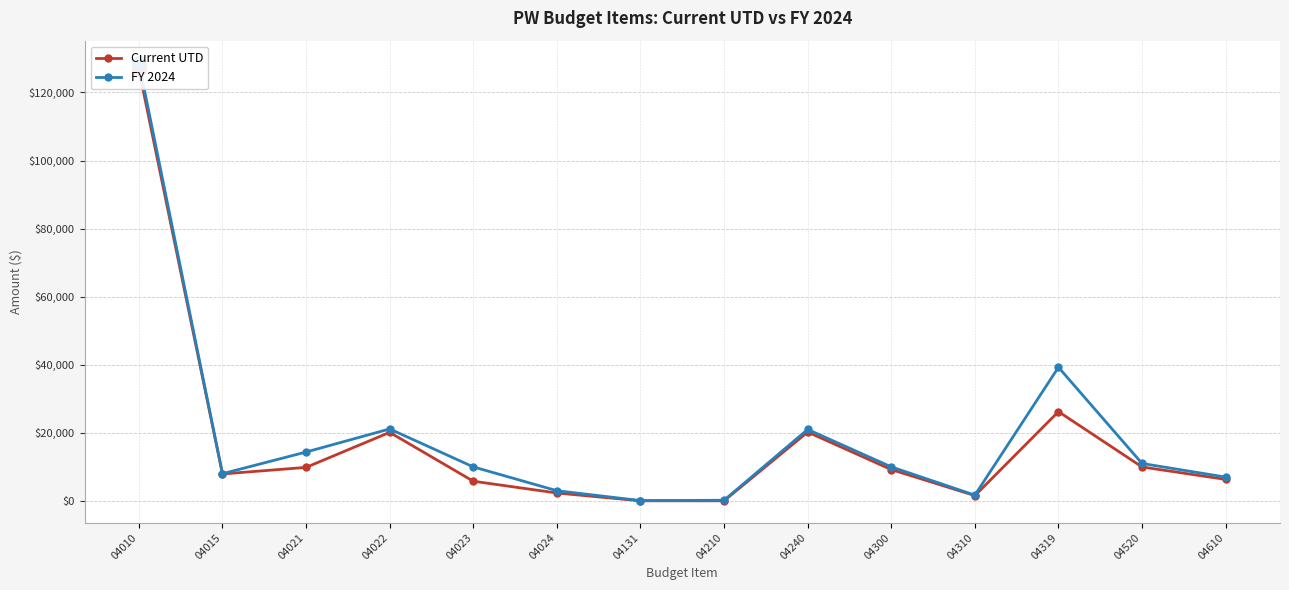

What is the sum of all FY 2024 values?

275528.9